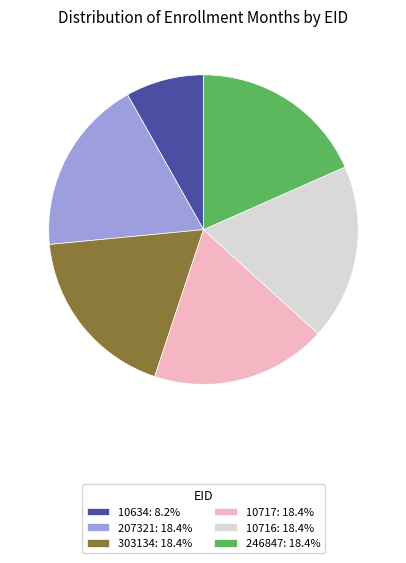

What is the smallest slice in the pie chart?

10634